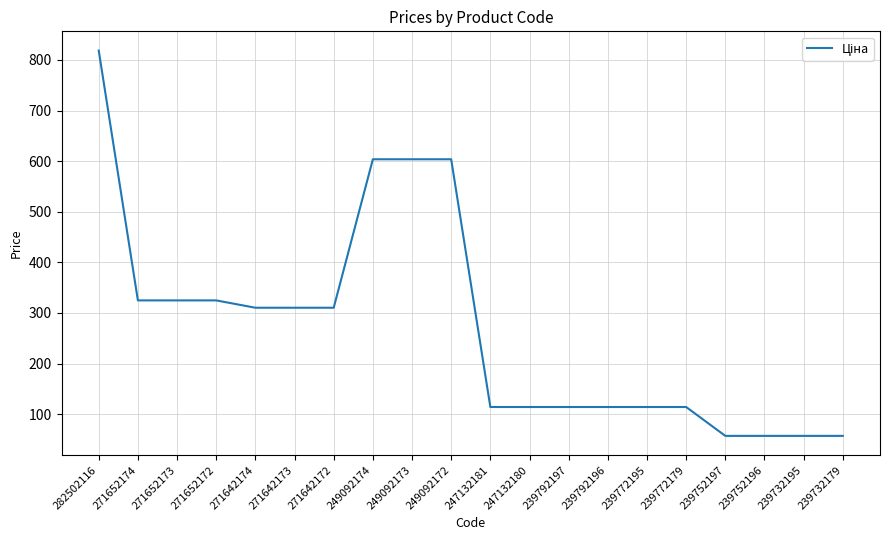

Between 282502116 and 247132181, which is larger?

282502116